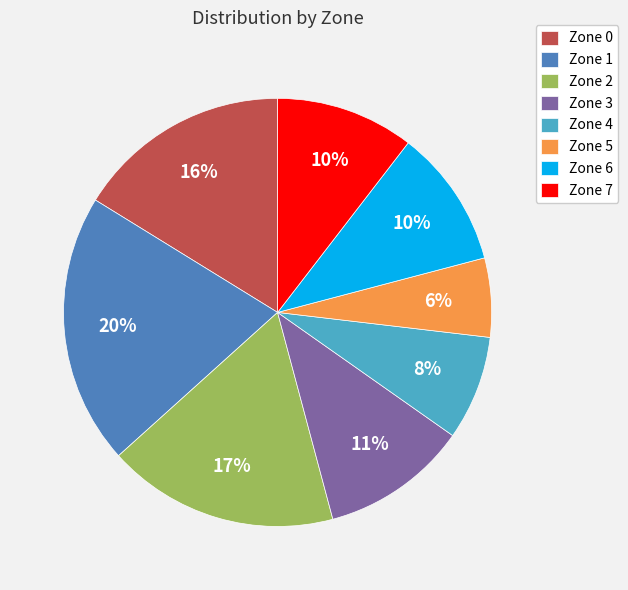

Which slice is the smallest?

Zone 5